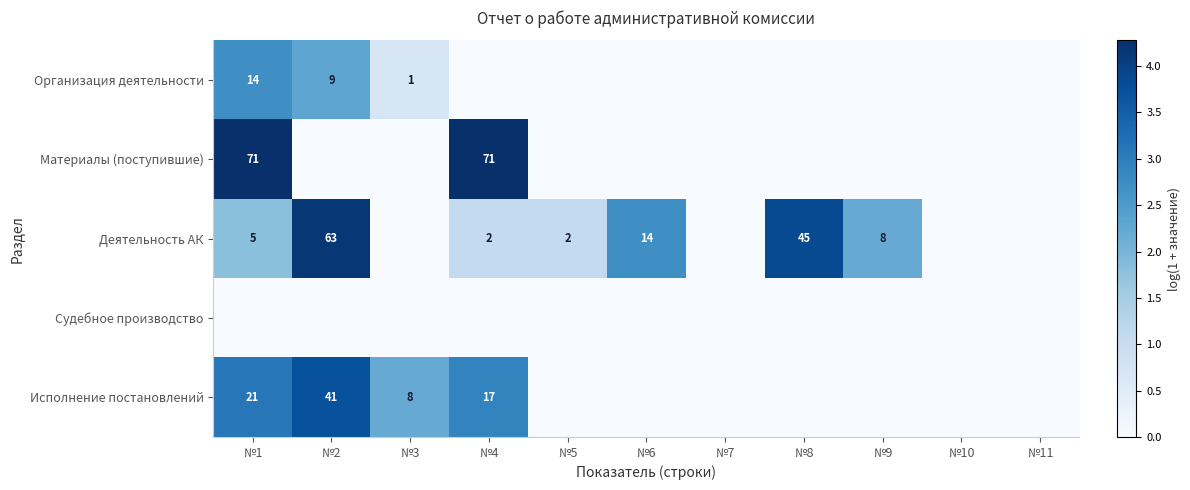

The value of Организация деятельности at №2 is 9. True or false?

True